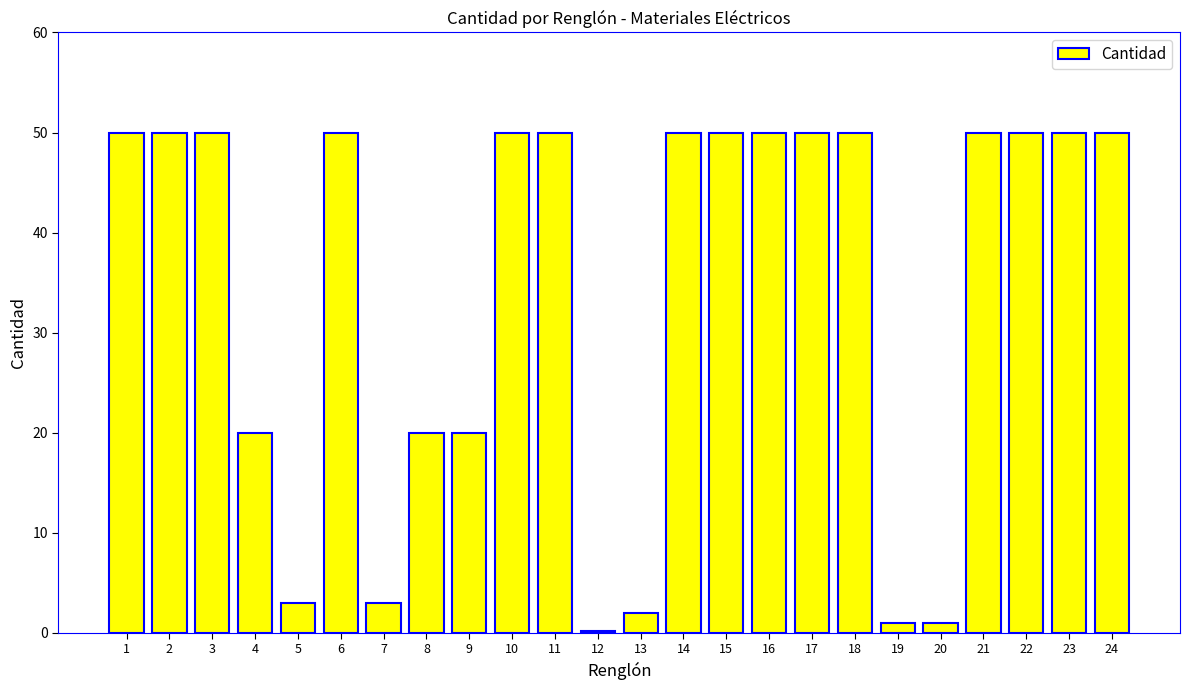

How many categories are shown in the chart?

24